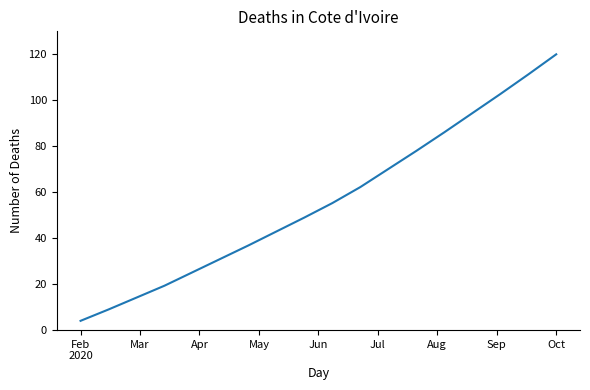

What is the difference between the maximum and minimum values?

116.0